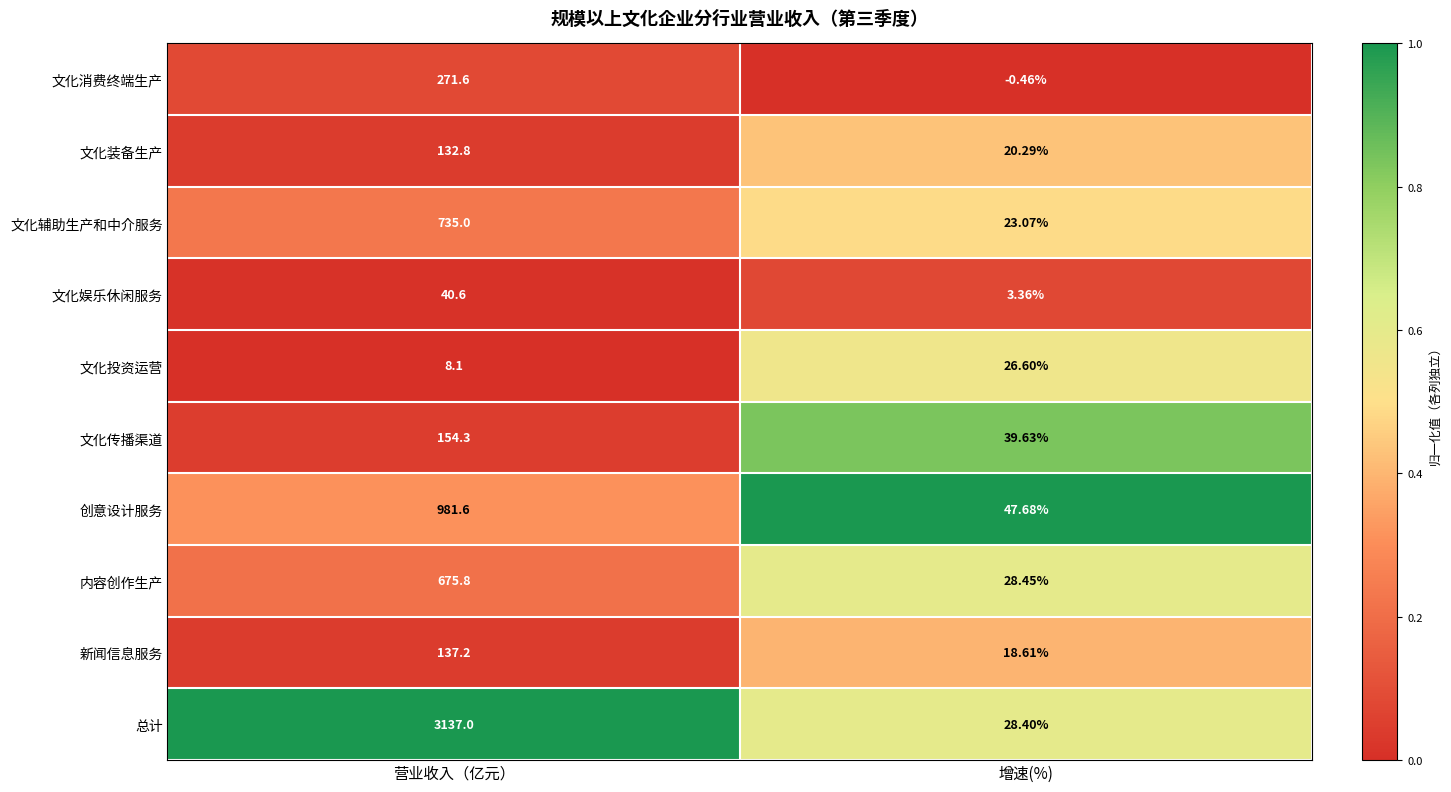

At which category is the sum across all series the highest?

营业收入（亿元）